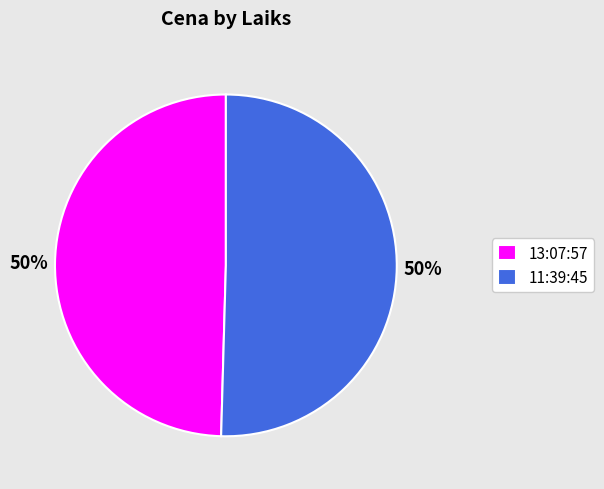

Is the sum of 13:07:57 and 11:39:45 greater than half?

Yes